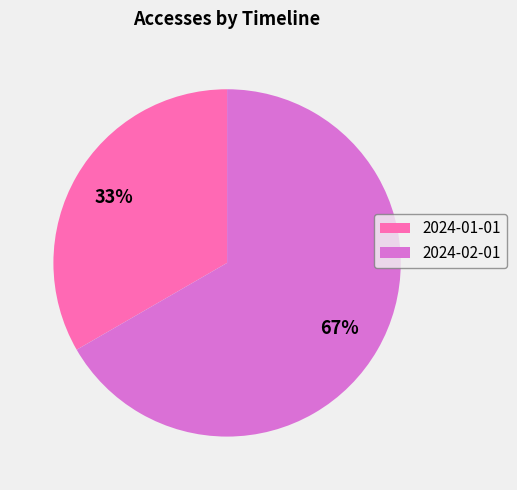

Is 2024-01-01 the majority of the pie?

No